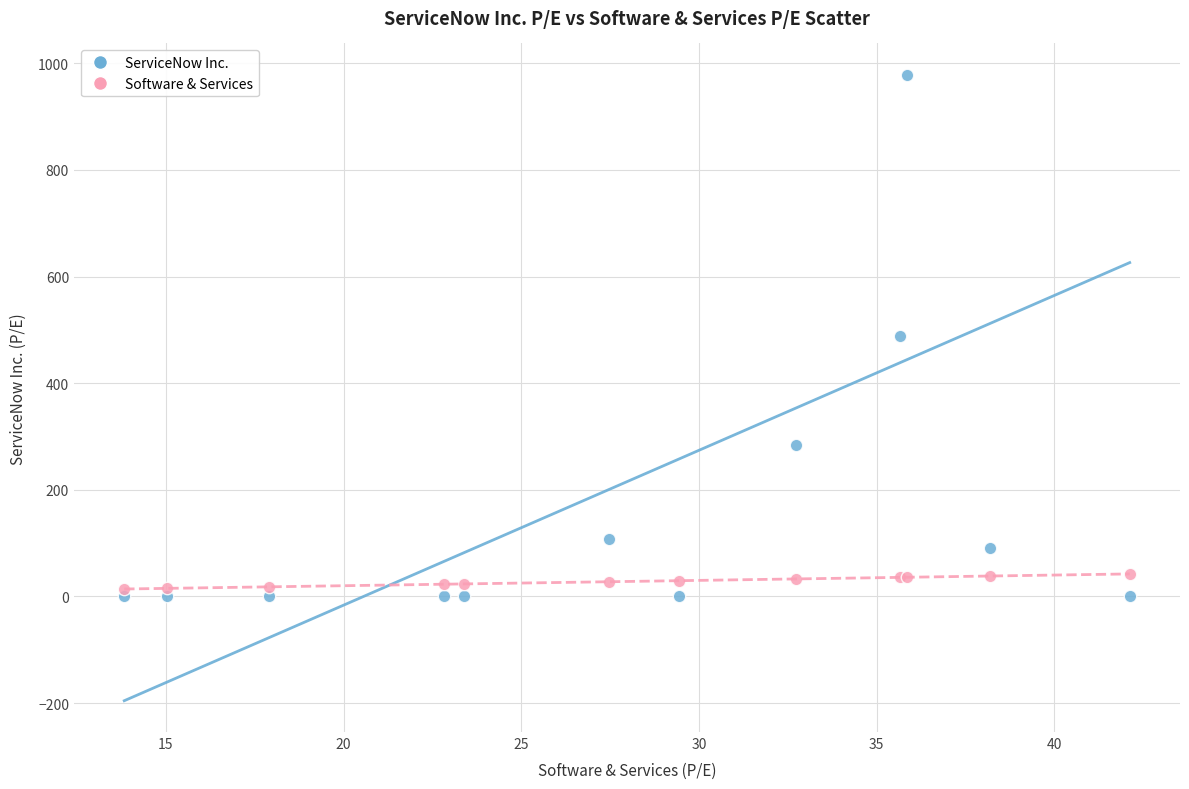

What is the X range (max minus min) for the scatter plot?

28.3